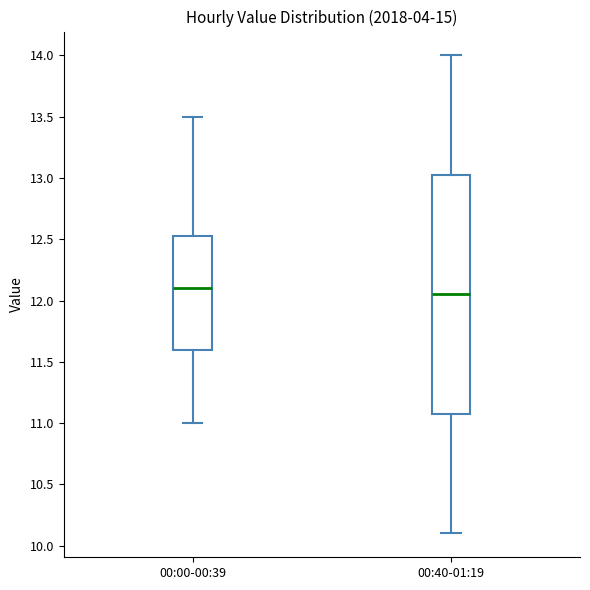

Where is the upper edge of the box for 00:40-01:19 on the y-axis? The values are not printed on the chart, so give them approximately, as read against the axis.

13.05